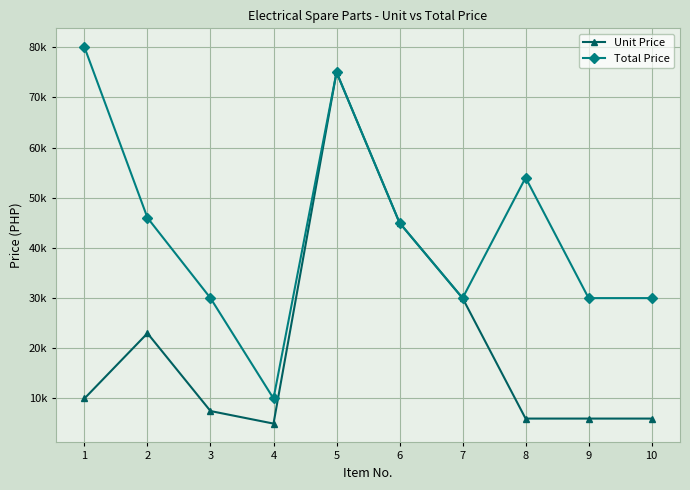

Is this an area chart (filled region under the line)?

No